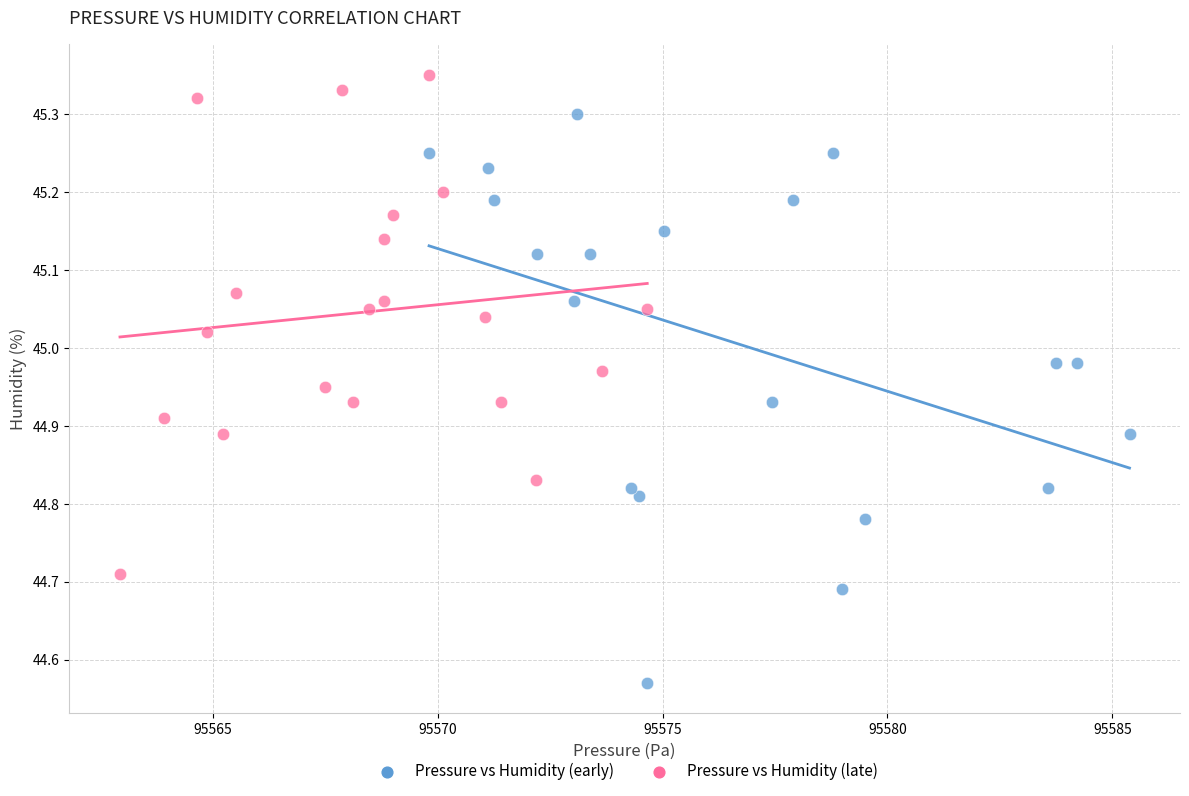

Which series reaches the minimum Y coordinate?

Pressure vs Humidity (early)